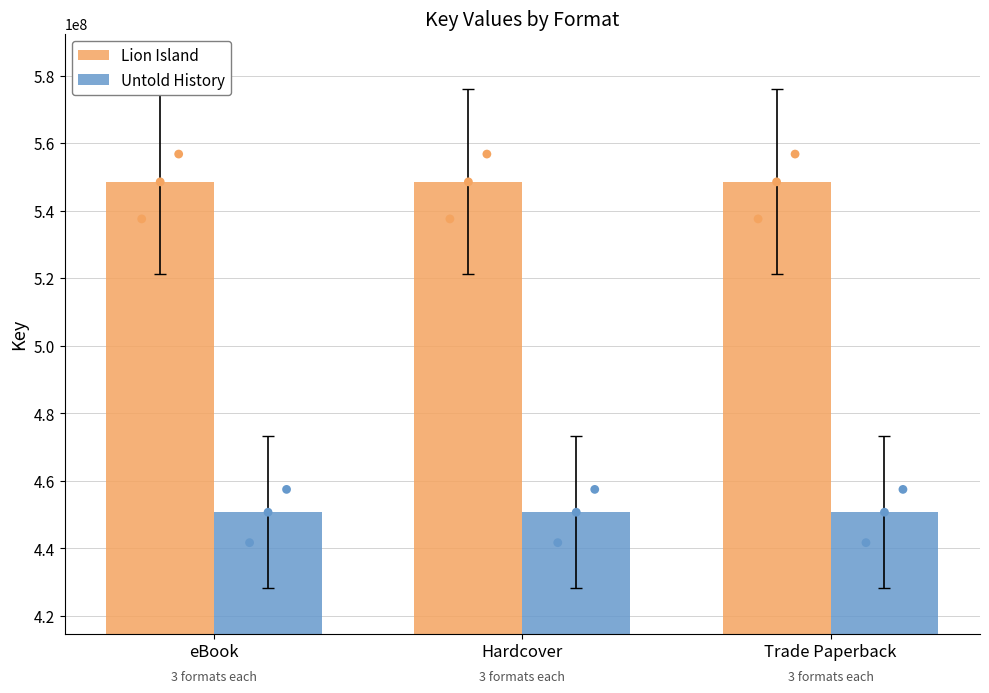

Which series contains the lowest Y value?

Untold History